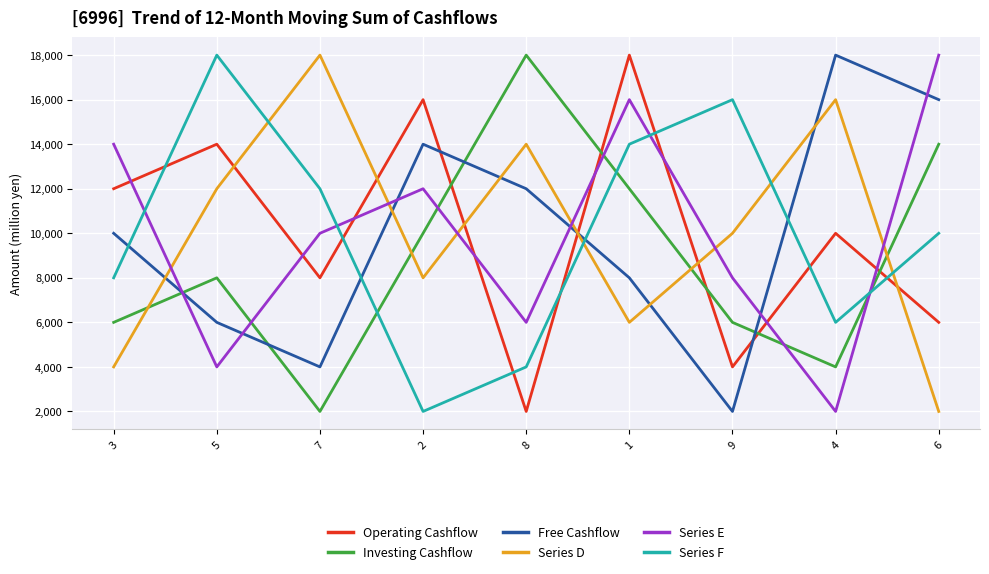

What is the difference between the highest and lowest values at 9?

14000